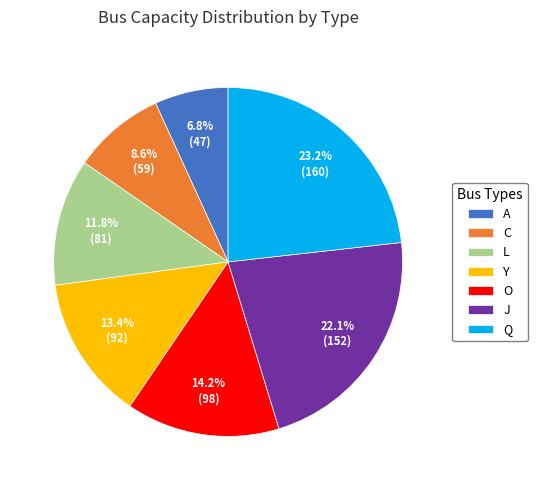

Is it true that J is 10% of the pie?

False